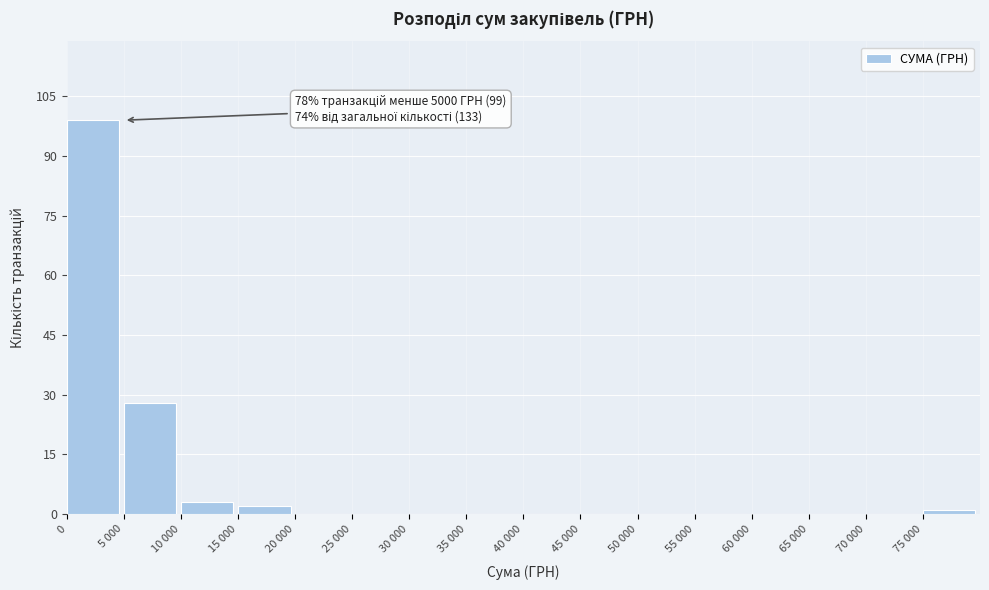

Reading left to right, list all the values displayed in this chart.

0=99	5 000=28	10 000=3	15 000=2	20 000=0	25 000=0	30 000=0	35 000=0	40 000=0	45 000=0	50 000=0	55 000=0	60 000=0	65 000=0	70 000=0	75 000=1